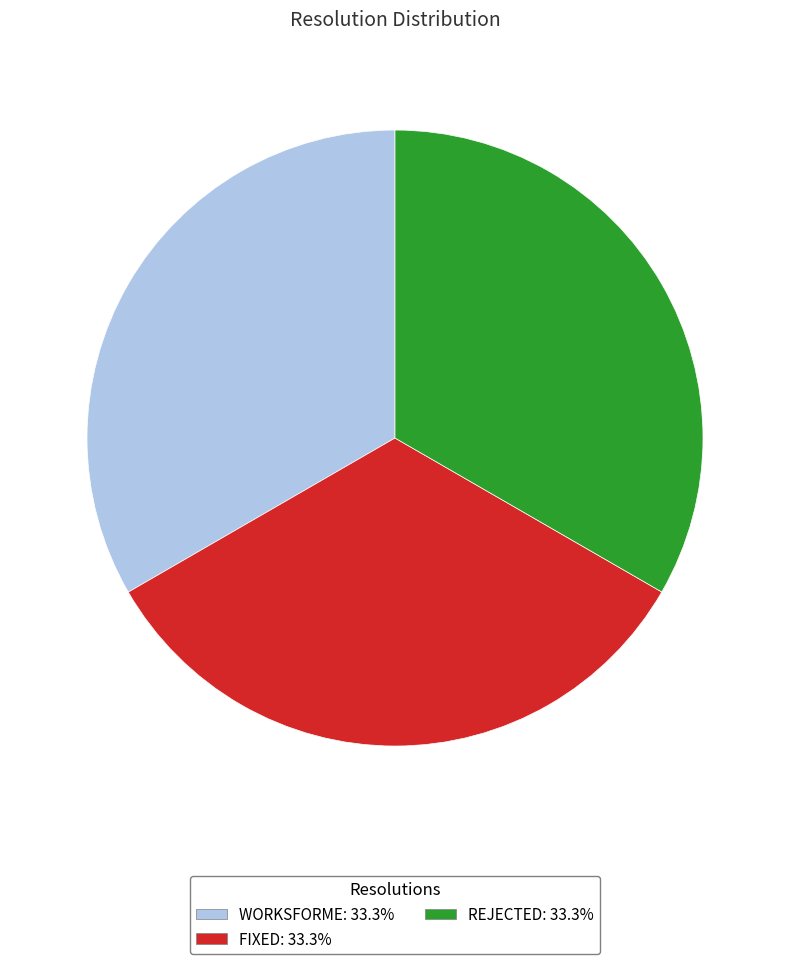

Is there a majority slice in this chart?

No